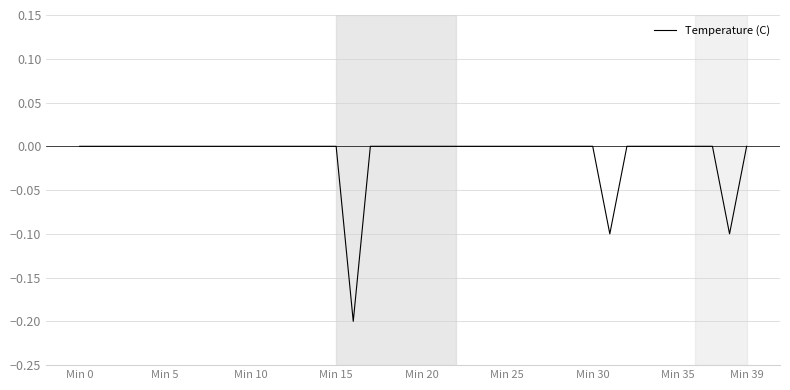

How many series are shown in this chart?

1